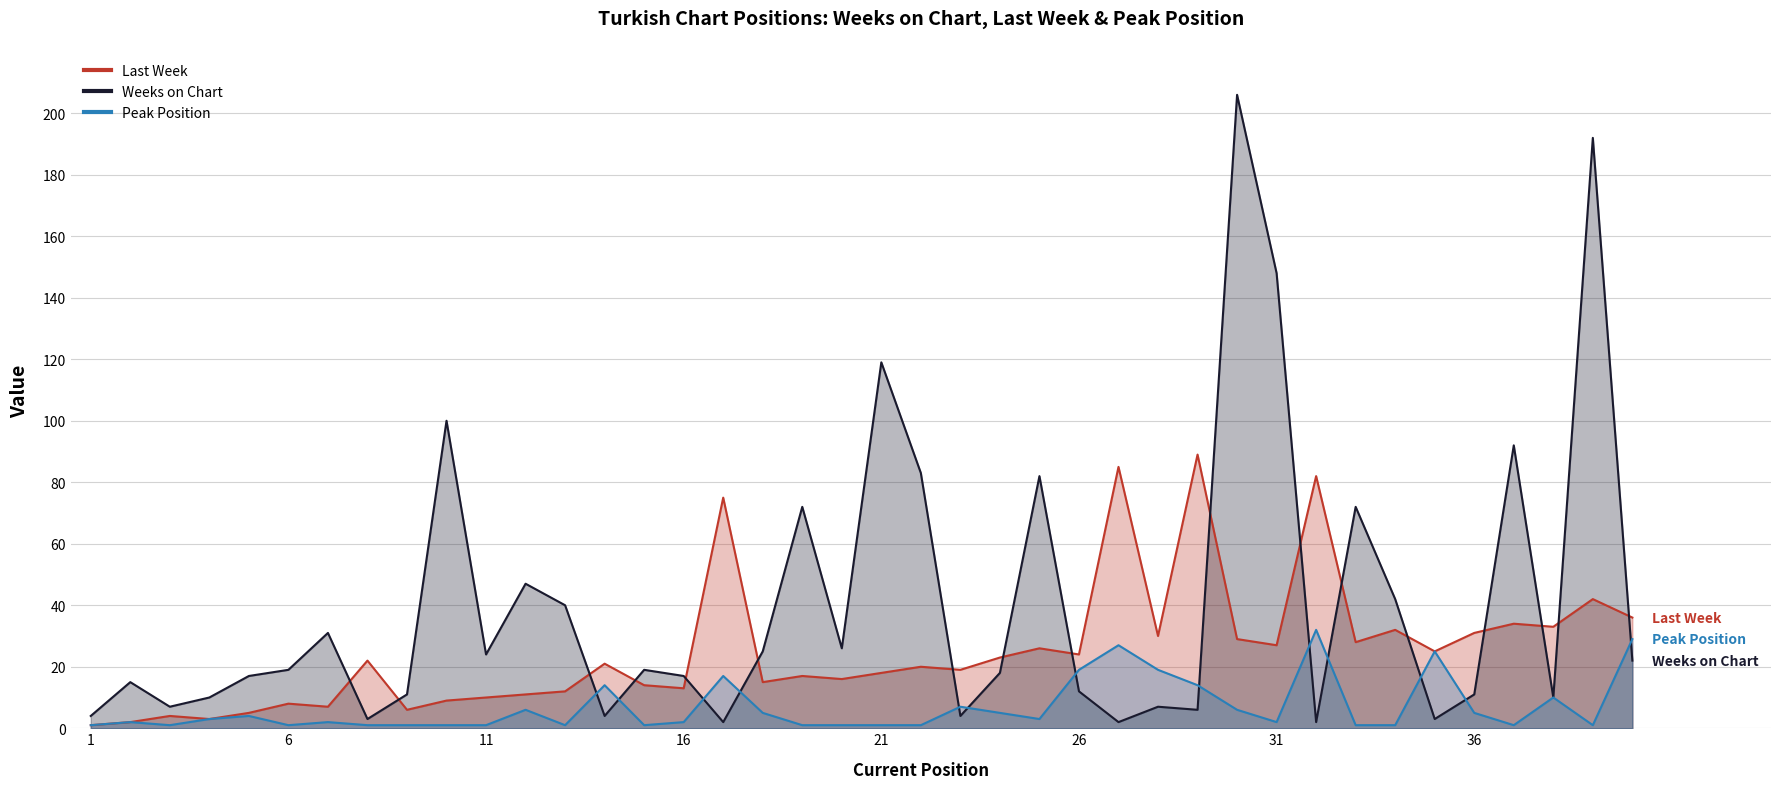

Reading right to left, transcribe all the data shown in this chart.

Last Week: 36	42	33	34	31	25	32	28	82	27	29	89	30	85	24	26	23	19	20	18	16	17	15	75	13	14	21	12	11	10	9	6	22	7	8	5	3	4	2	1
Weeks on Chart: 22	192	10	92	11	3	42	72	2	148	206	6	7	2	12	82	18	4	83	119	26	72	25	2	17	19	4	40	47	24	100	11	3	31	19	17	10	7	15	4
Peak Position: 29	1	10	1	5	25	1	1	32	2	6	14	19	27	19	3	5	7	1	1	1	1	5	17	2	1	14	1	6	1	1	1	1	2	1	4	3	1	2	1